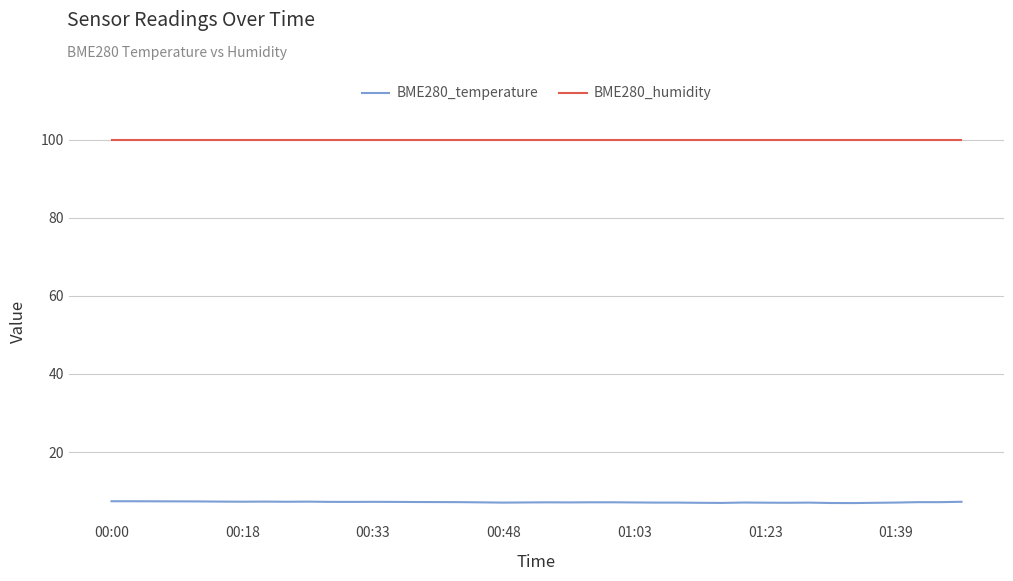

What is the maximum value for BME280_humidity?

100.0